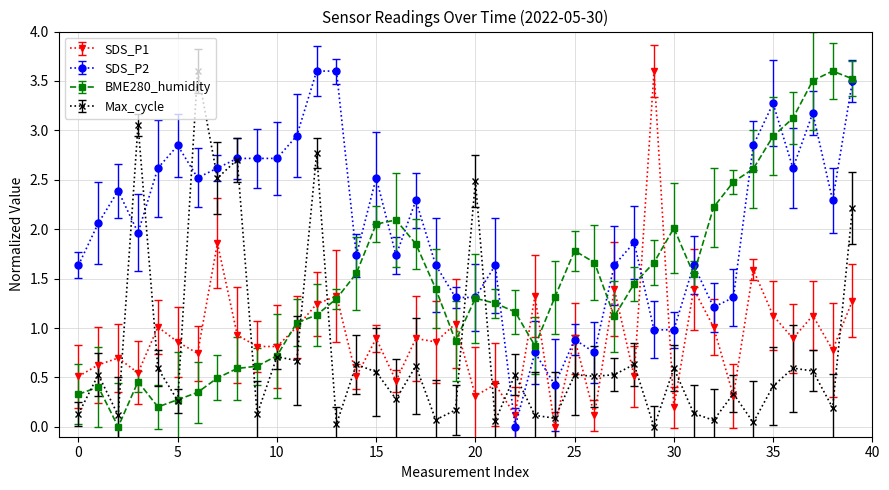

How many times do BME280_humidity and Max_cycle cross each other?

8